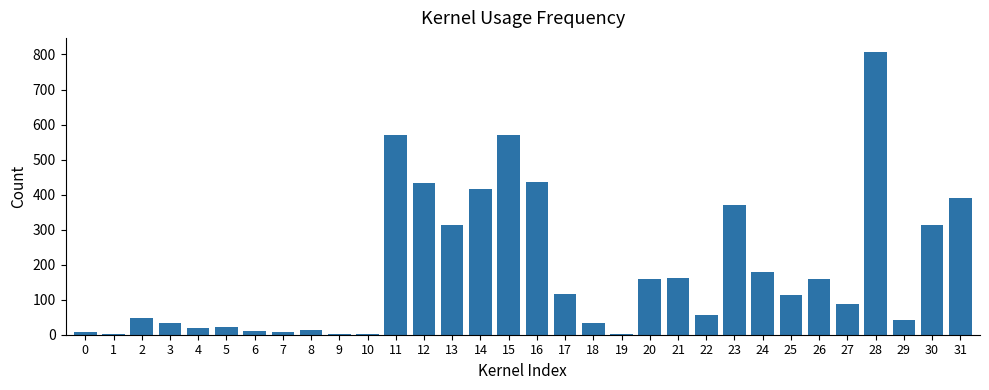

How many distinct data groups are displayed?

1